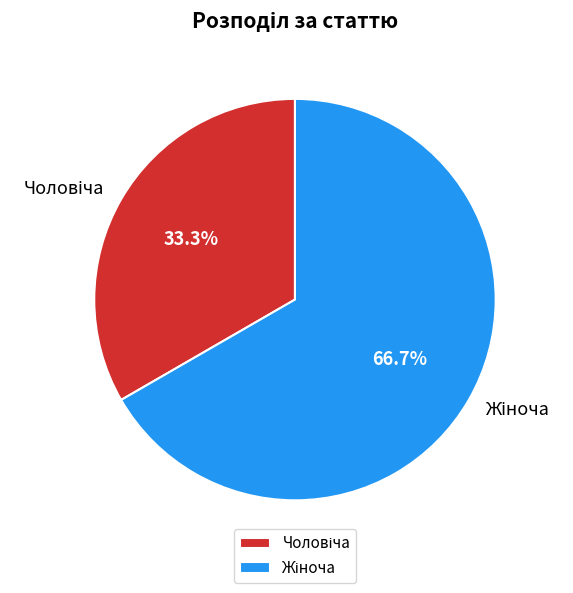

Does any single category account for the majority?

Yes